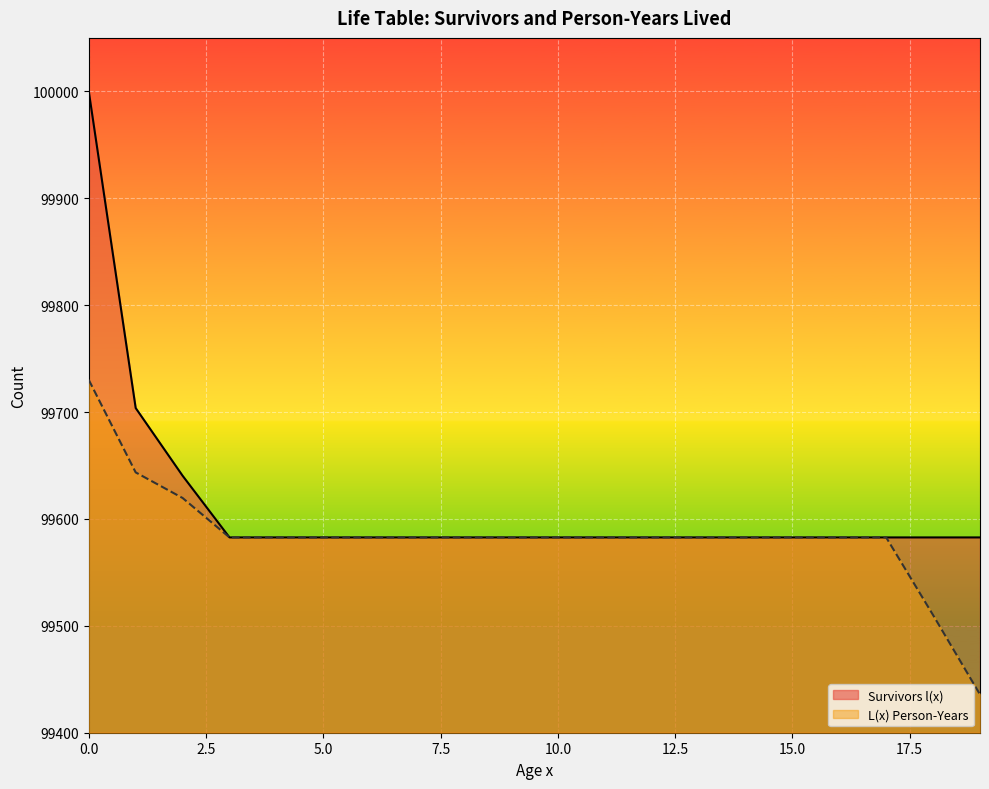

True or false: Survivors l(x) and L(x) Person-Years cross at least once.

False